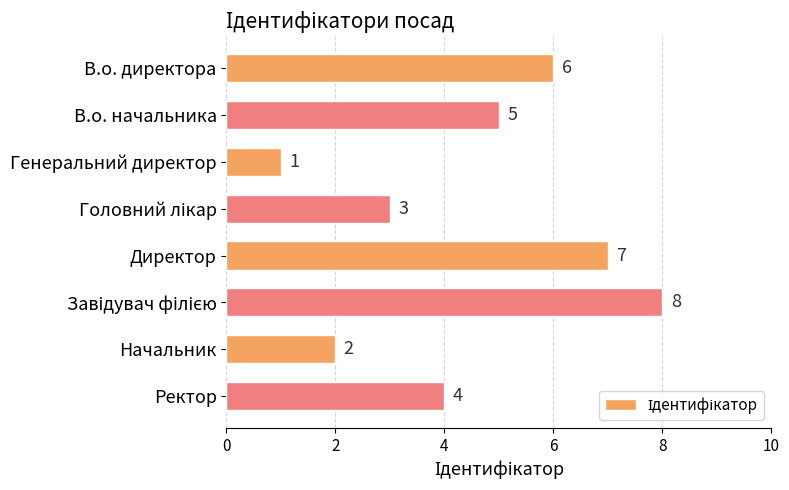

What is the difference between the maximum and minimum values?

7